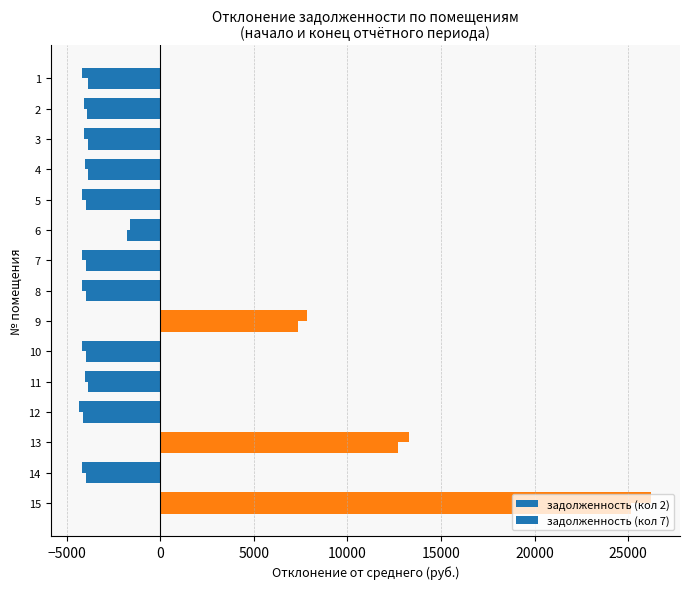

How many data points in задолженность (кол 7) are less than -4109?

8